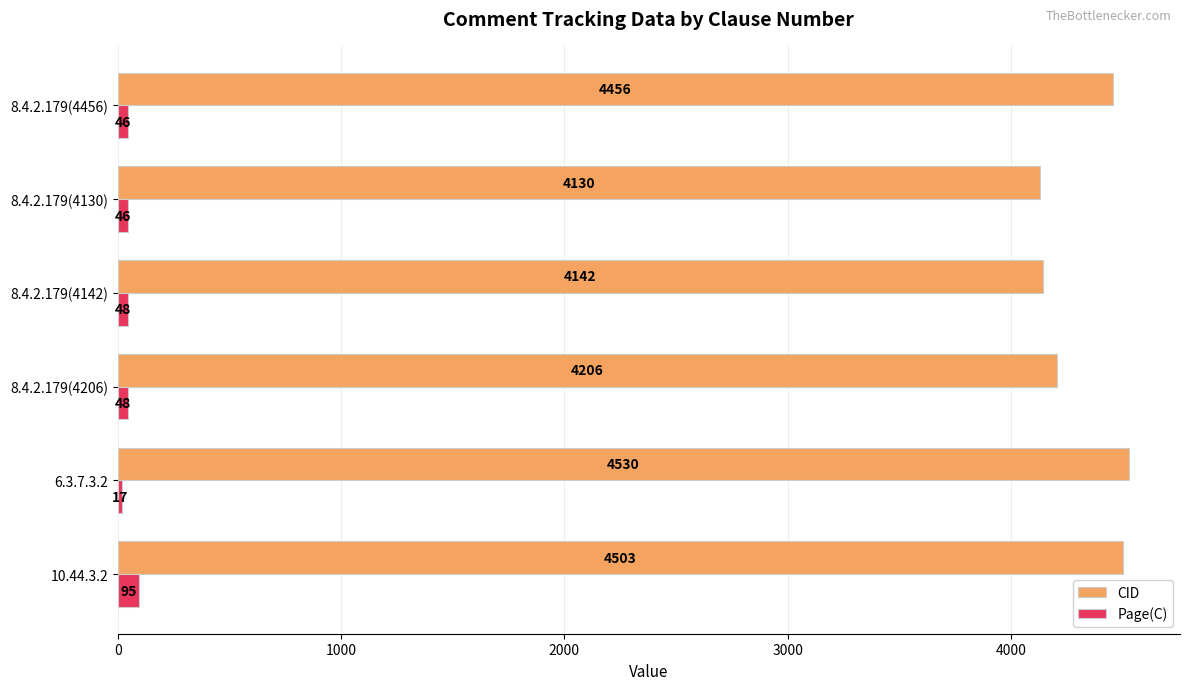

The CID series shows 2143 at 10.44.3.2. True or false?

False